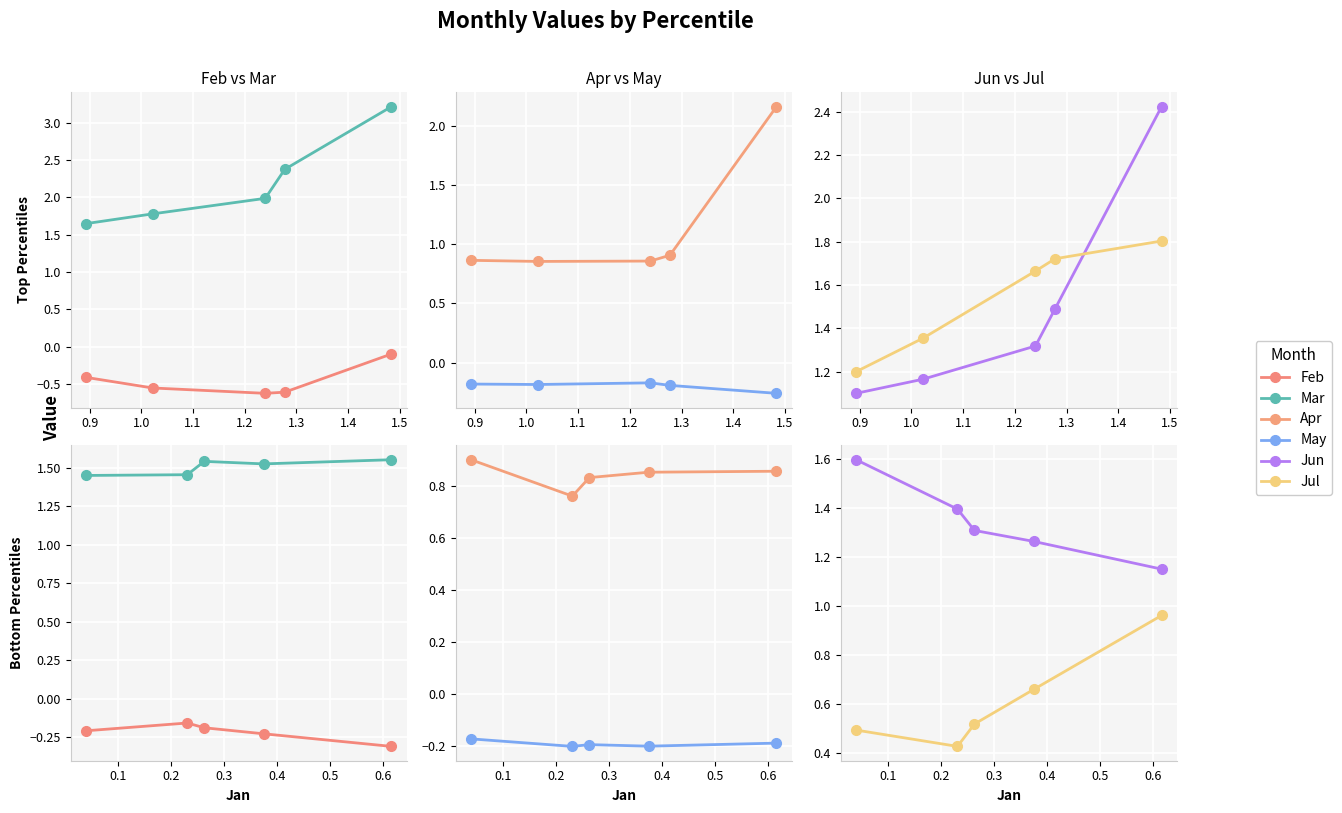

True or false: Jul and Apr intersect in this chart.

True